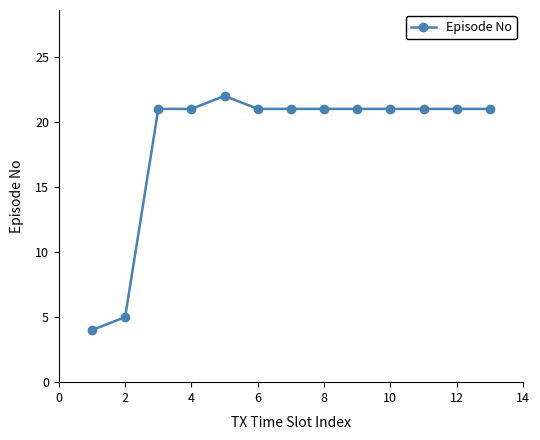

Reading left to right, extract all data points from this chart.

4	5	21	21	22	21	21	21	21	21	21	21	21